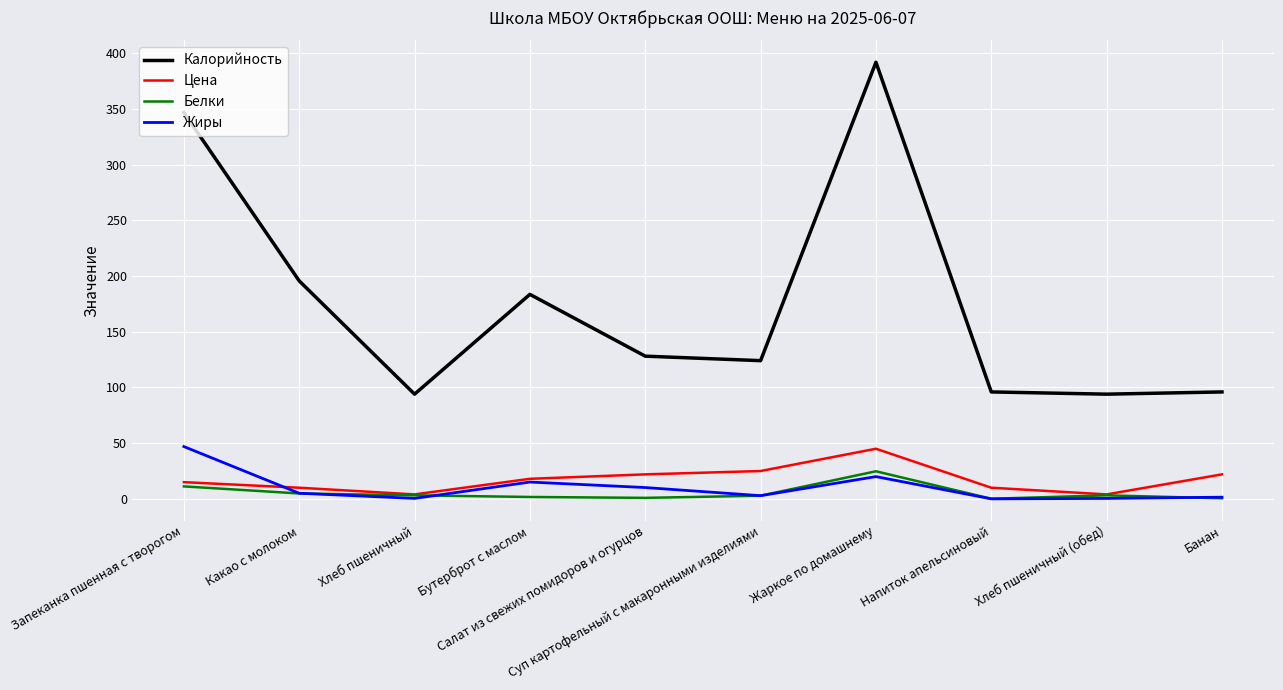

What is the average value of the Жиры series?

10.2